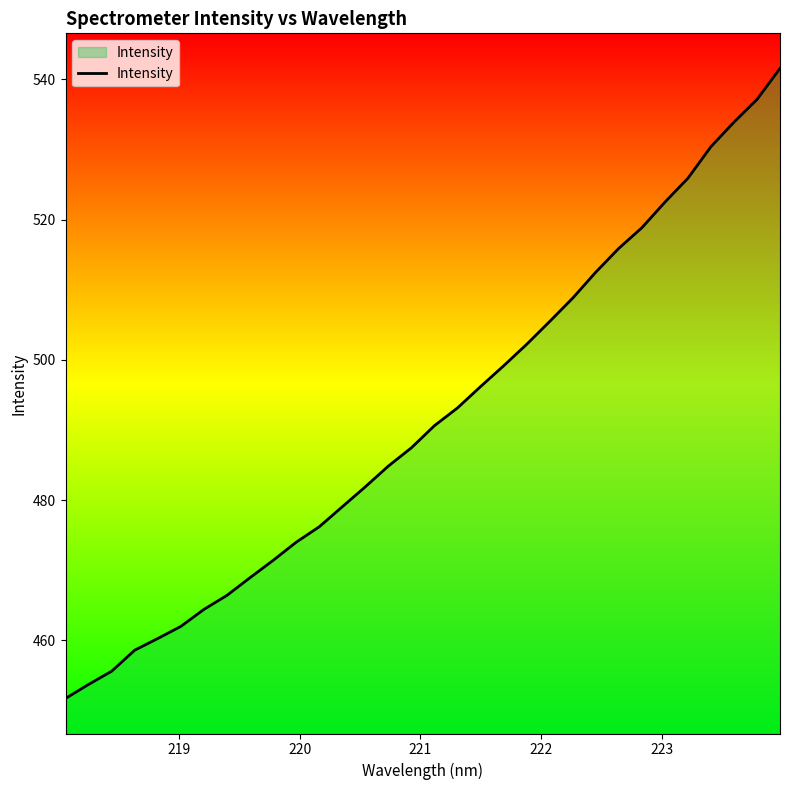

What is the smallest value displayed?

451.7